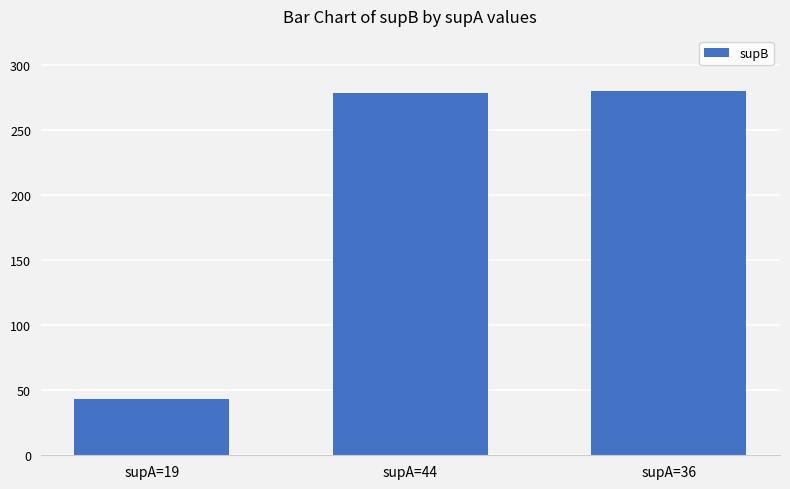

What is the label of the 3rd bar from the right?

supA=19